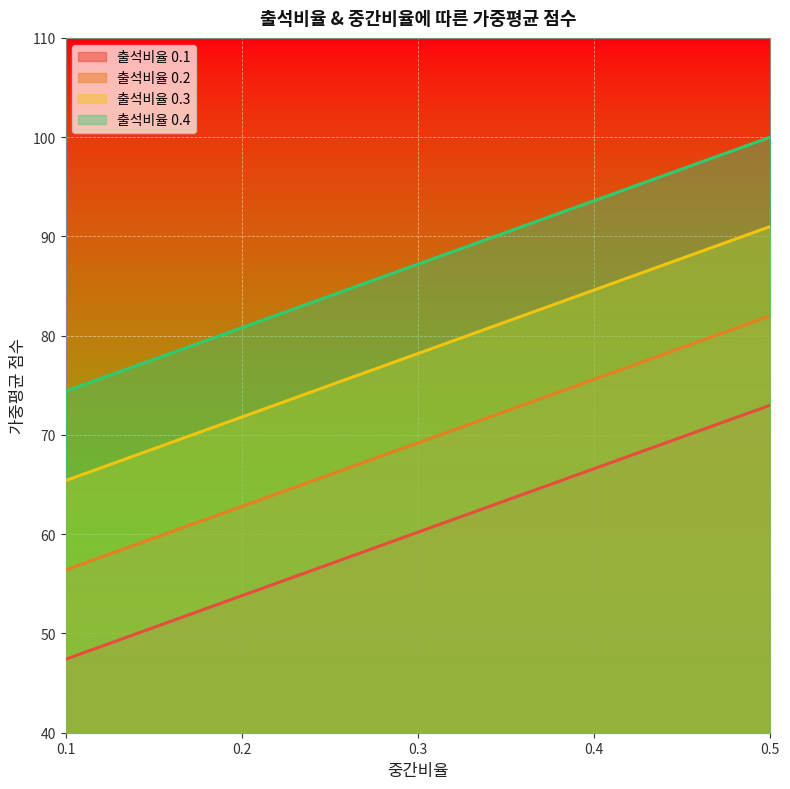

Reading left to right, list all the values displayed in this chart.

출석비율 0.1: 47.4	53.8	60.2	66.6	73.0
출석비율 0.2: 56.4	62.8	69.2	75.6	82.0
출석비율 0.3: 65.4	71.8	78.2	84.6	91.0
출석비율 0.4: 74.4	80.8	87.2	93.6	100.0